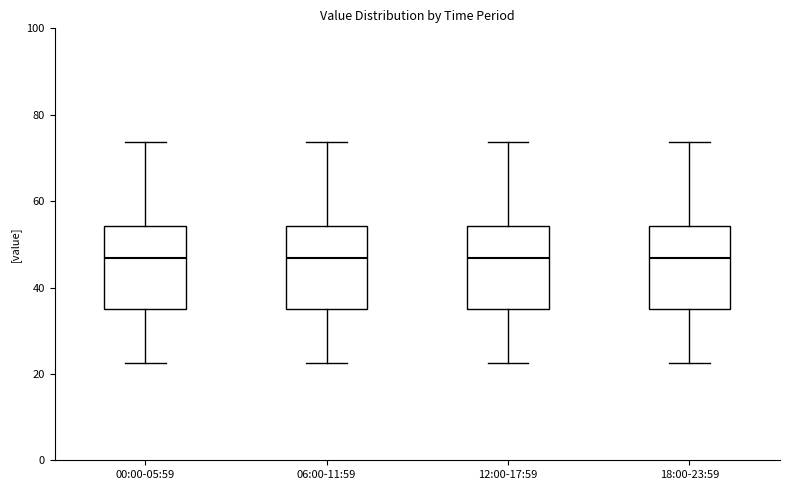

Reading left to right, read every box against the y-axis: the position of its median line, the range the box covers, and the ends of its whiskers. The values are not printed on the chart, so give them approximately, as read against the axis.

00:00-05:59: median 46, box 34 to 54, whiskers 22 to 74
06:00-11:59: median 46, box 34 to 54, whiskers 22 to 74
12:00-17:59: median 46, box 34 to 54, whiskers 22 to 74
18:00-23:59: median 46, box 34 to 54, whiskers 22 to 74